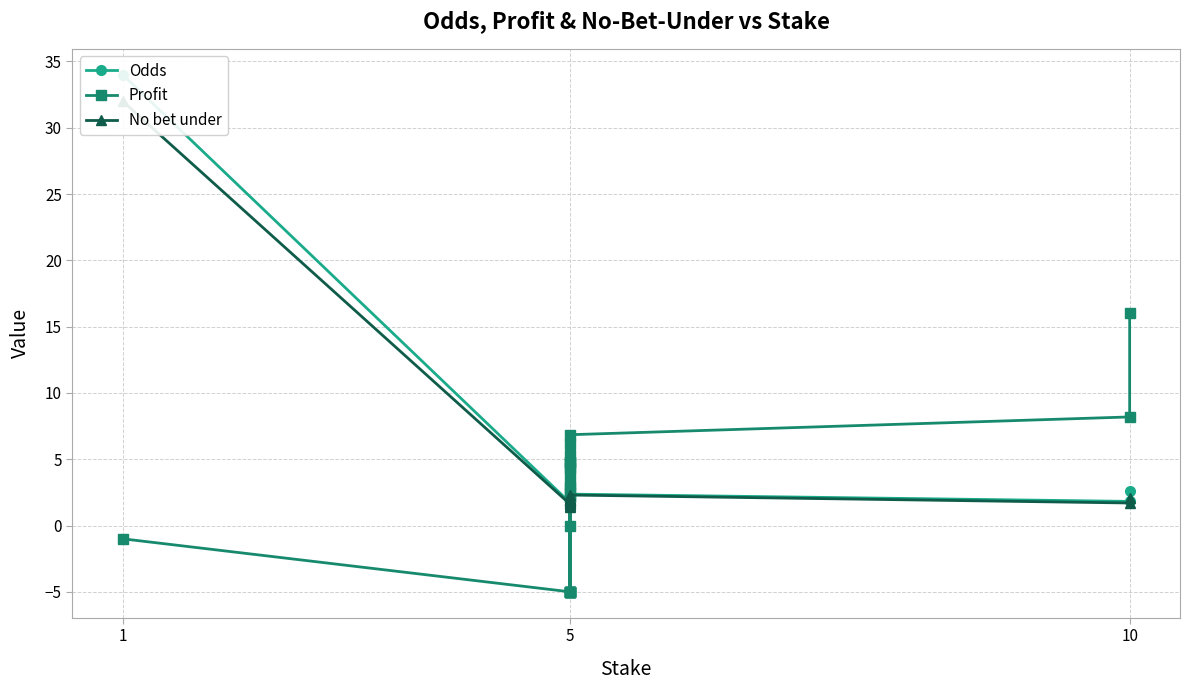

What is the difference between the second highest and second lowest values in the Odds series?

1.1